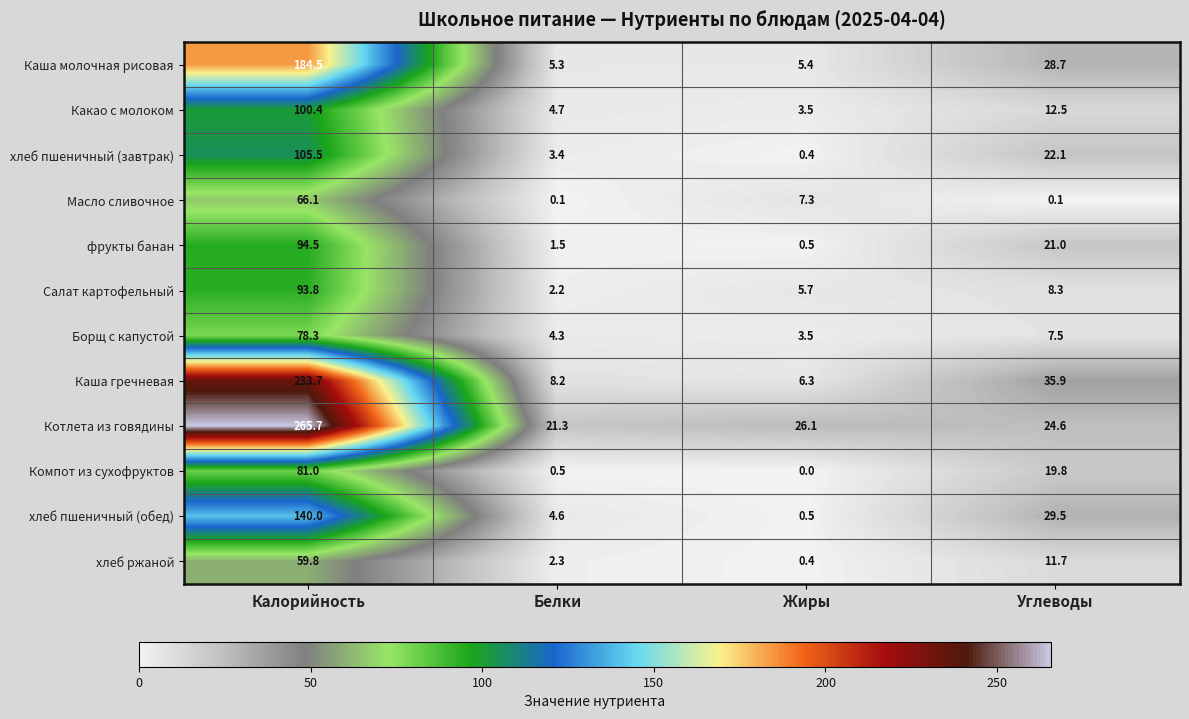

Between Жиры and Углеводы, which series saw the biggest shift?

Каша гречневая